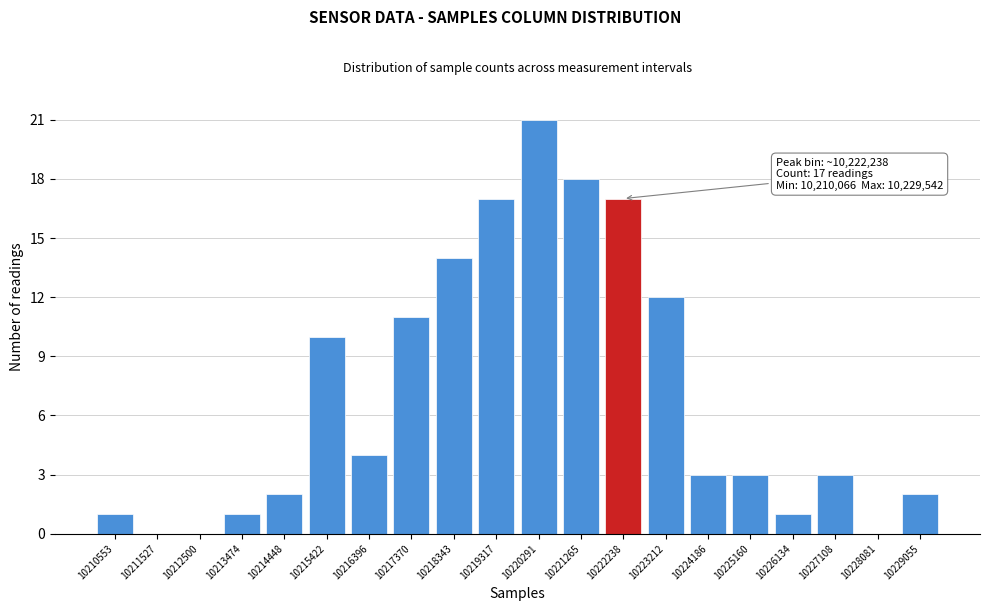

Which range on the x-axis has the tallest bar?

10219800 to 10220800